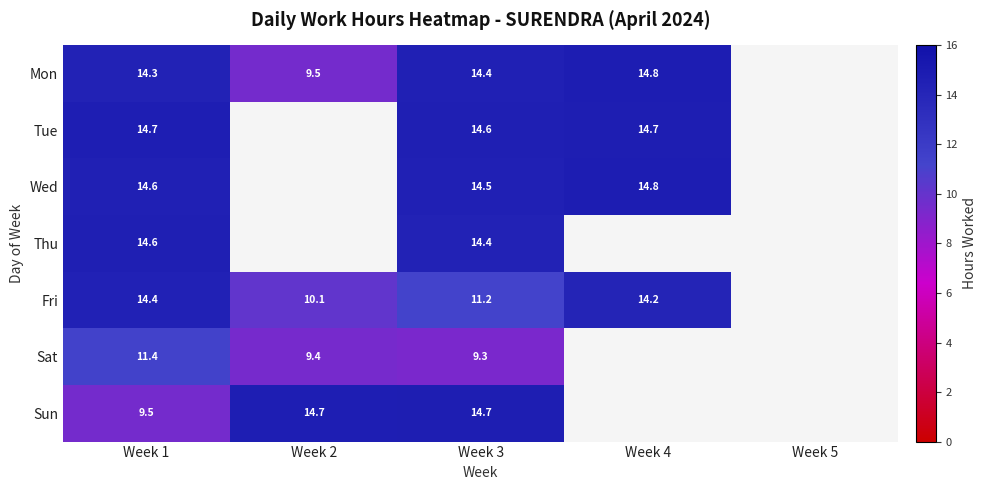

Which label corresponds to the smallest value in the chart?

Week 3